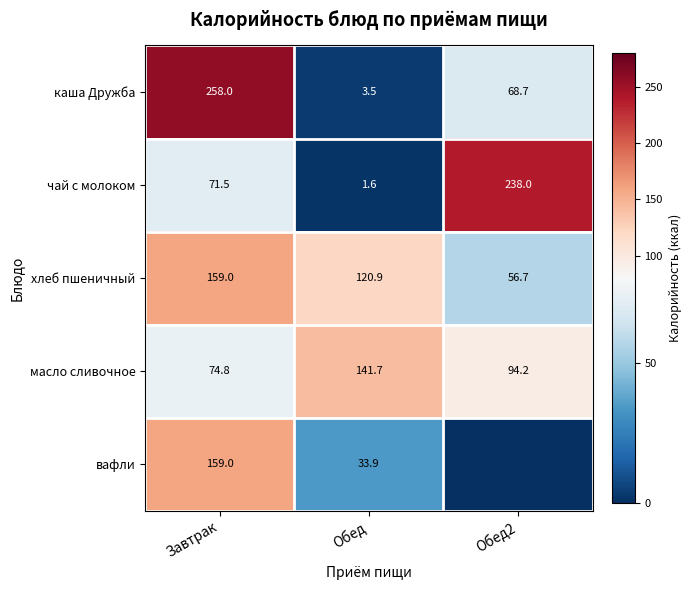

Which series changed the most between Завтрак and Обед?

каша Дружба